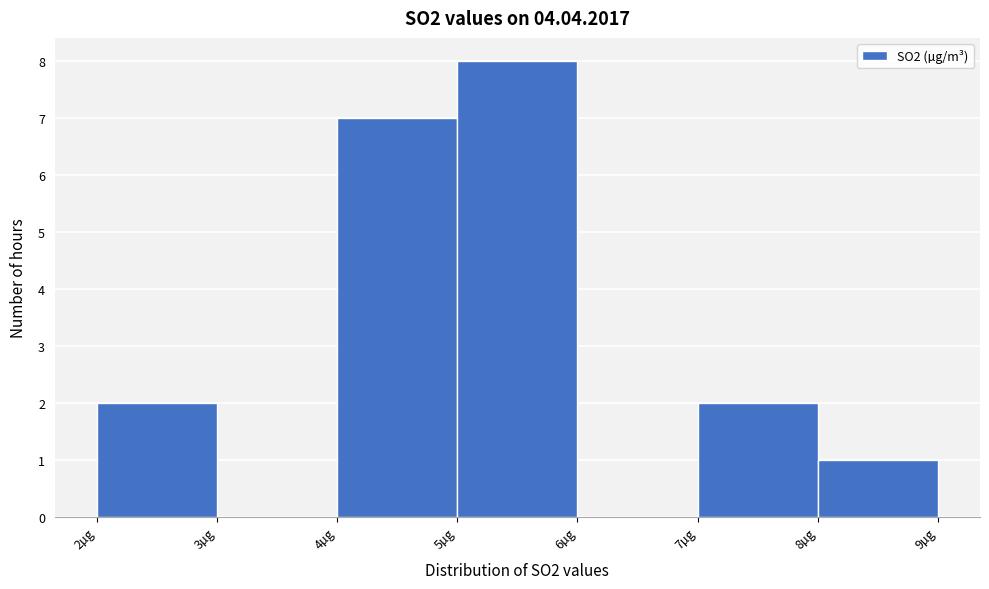

Reading left to right, extract all data points from this chart.

2µg=2	3µg=0	4µg=7	5µg=8	6µg=0	7µg=2	8µg=1